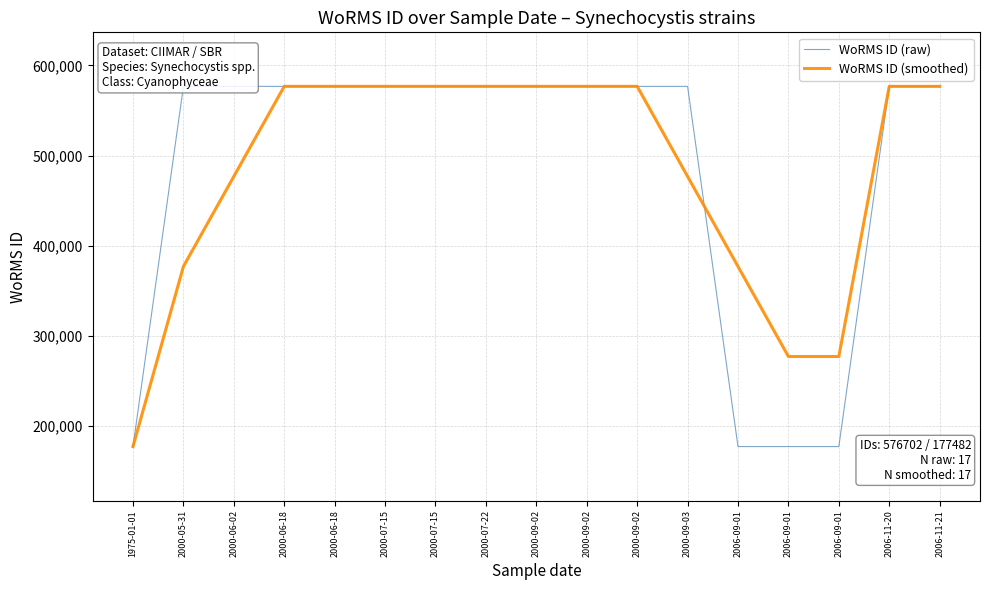

At which category is the sum across all series the highest?

2000-06-18